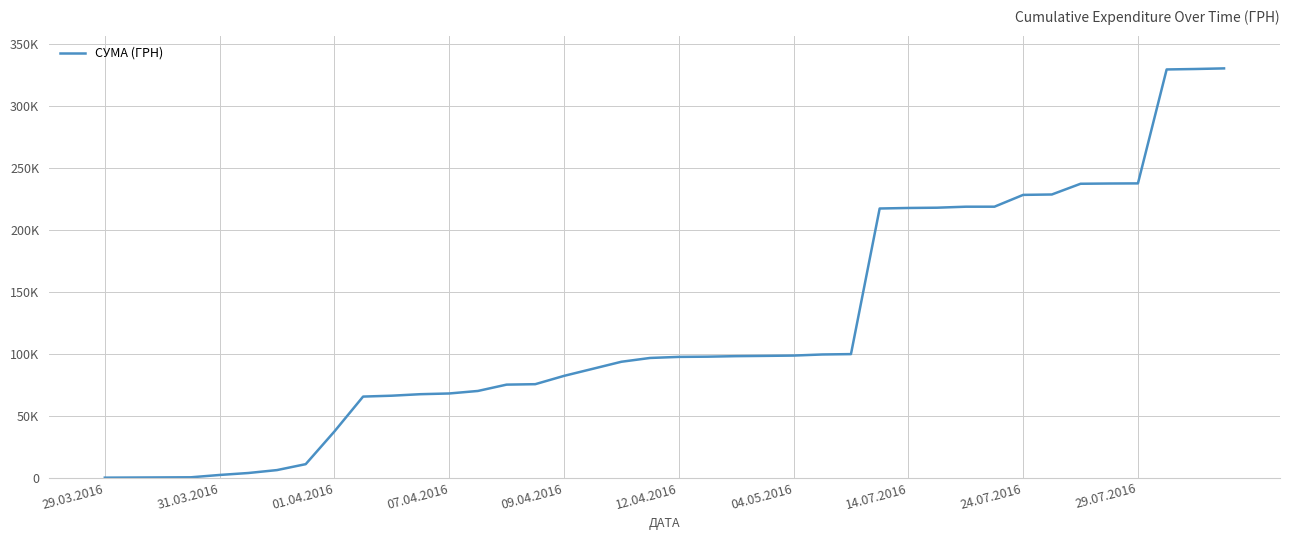

Where does the data first go above 97615?

12.04.2016